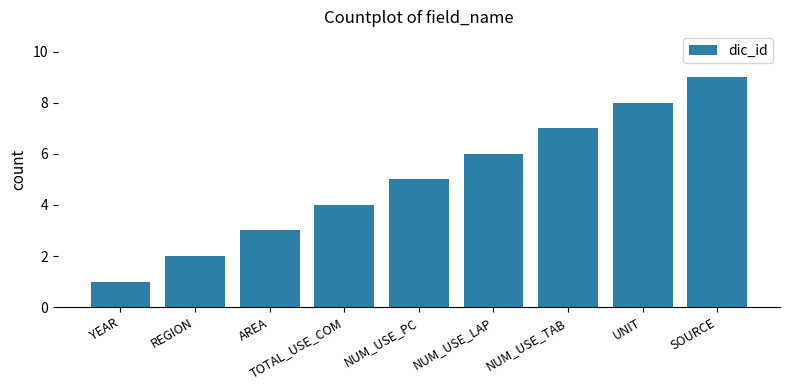

What is the value of the 4th bar from the left?

4